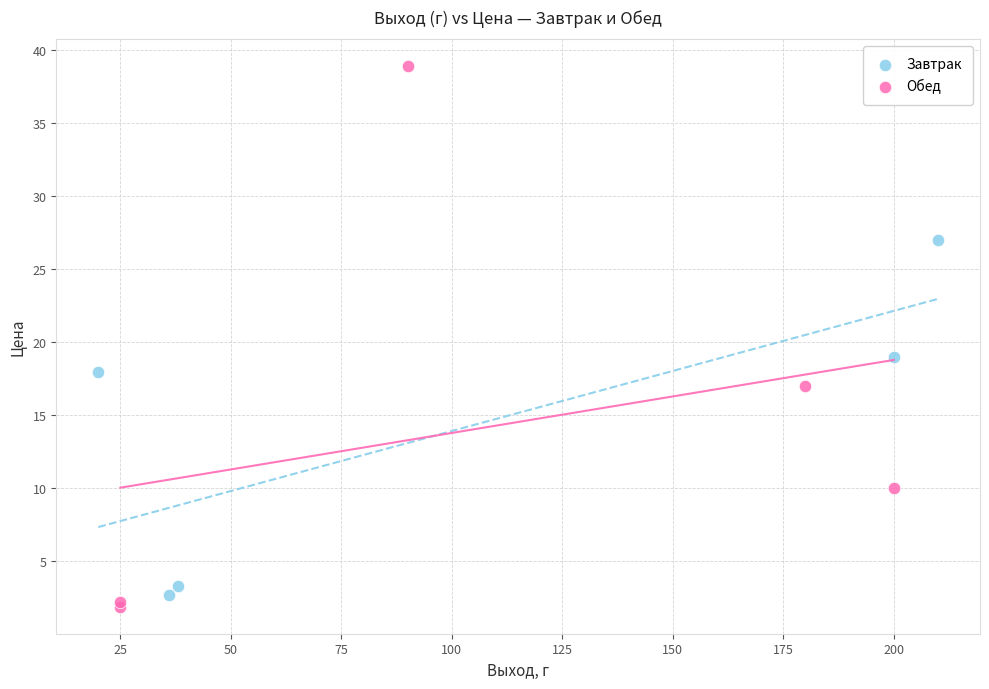

Which series has the largest Y range (max minus min)?

Обед